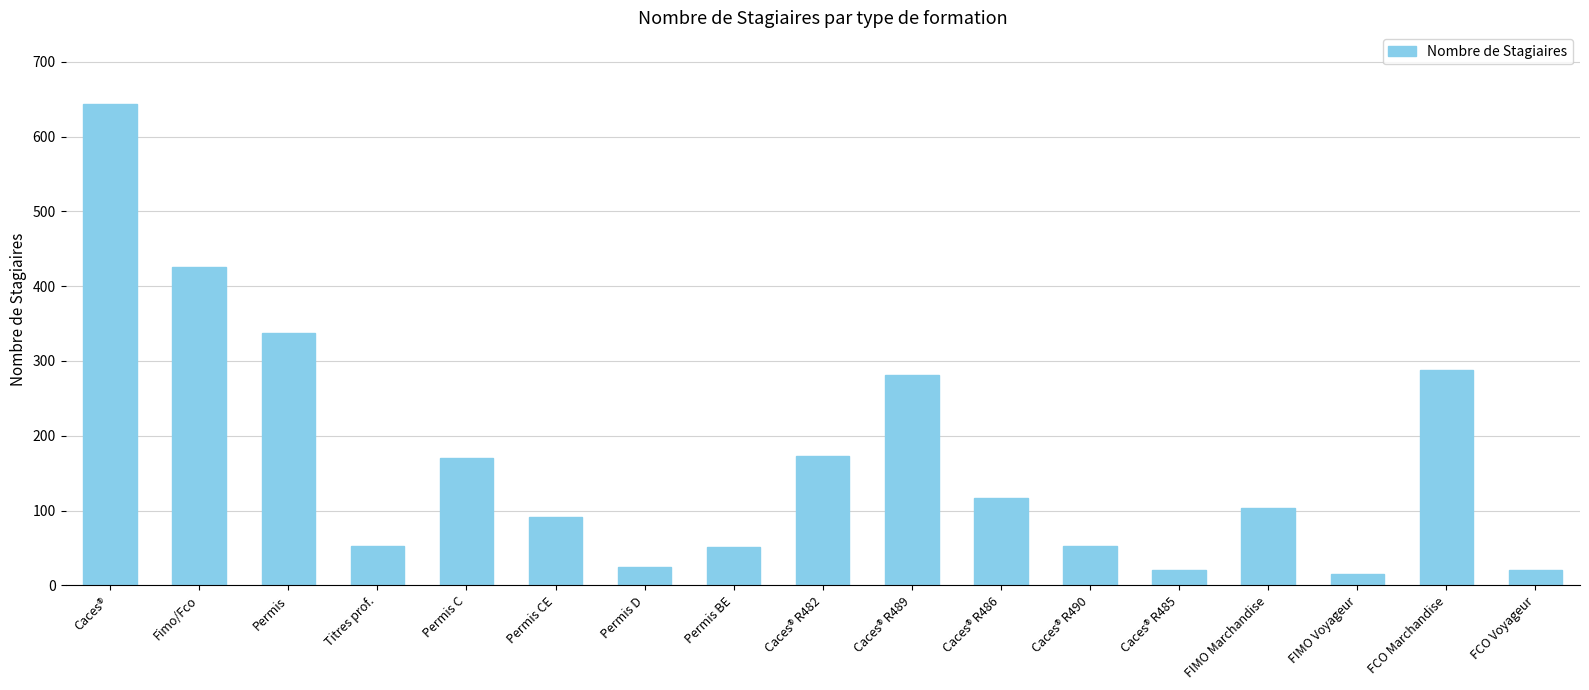

What is the difference between the second highest and minimum values?

411